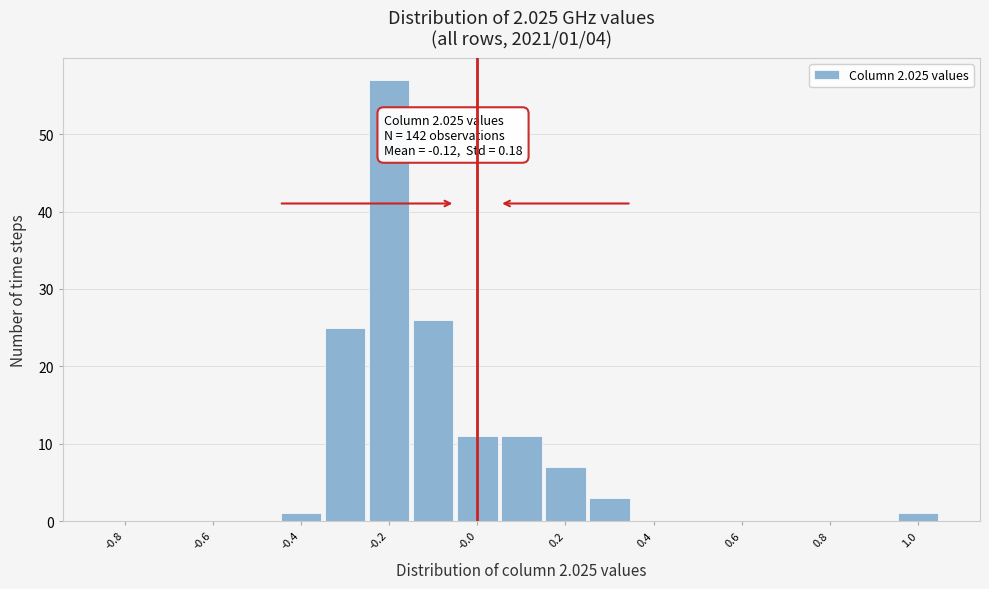

Which range on the x-axis has the tallest bar?

-0.25 to -0.15